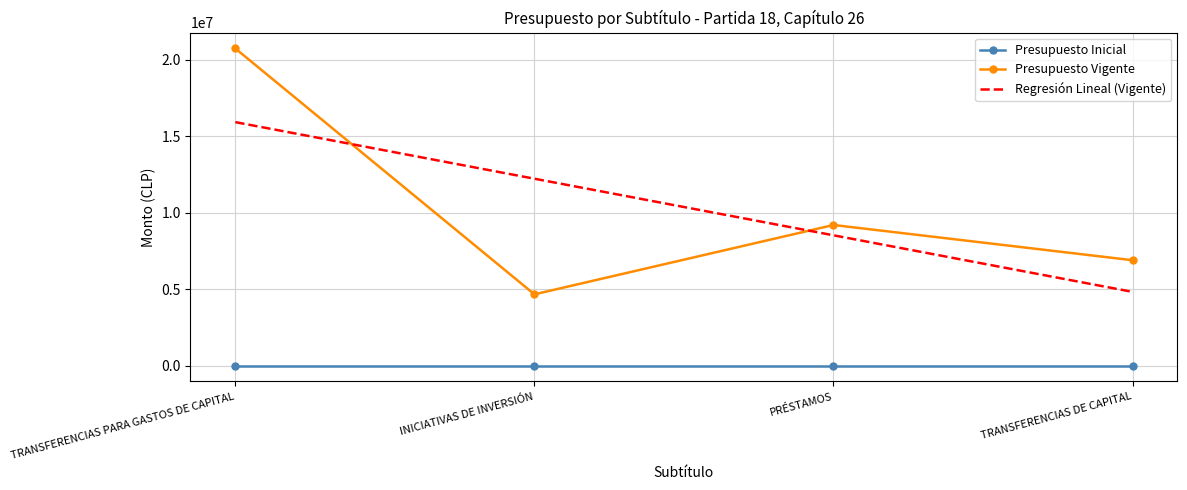

Which label corresponds to the largest value in the chart?

TRANSFERENCIAS PARA GASTOS DE CAPITAL